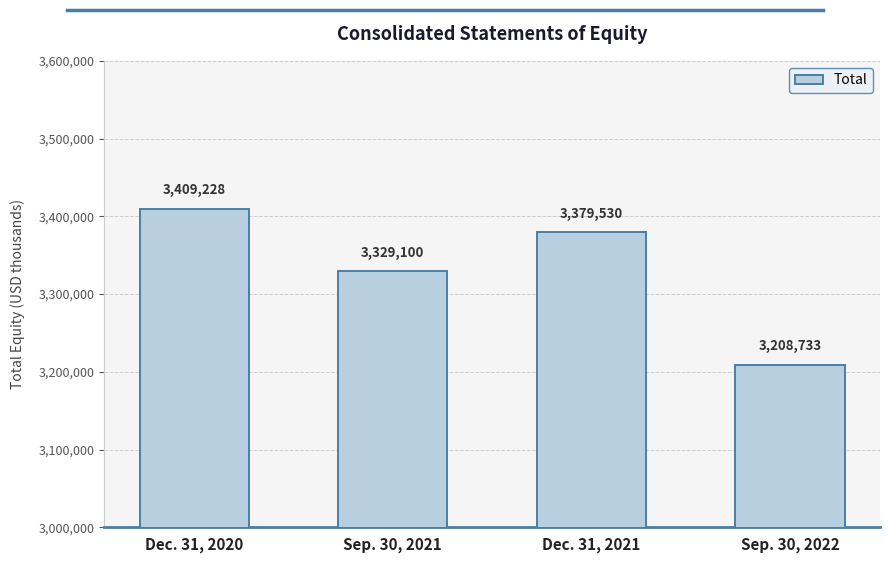

Reading left to right, transcribe all the data shown in this chart.

3409228	3329100	3379530	3208733